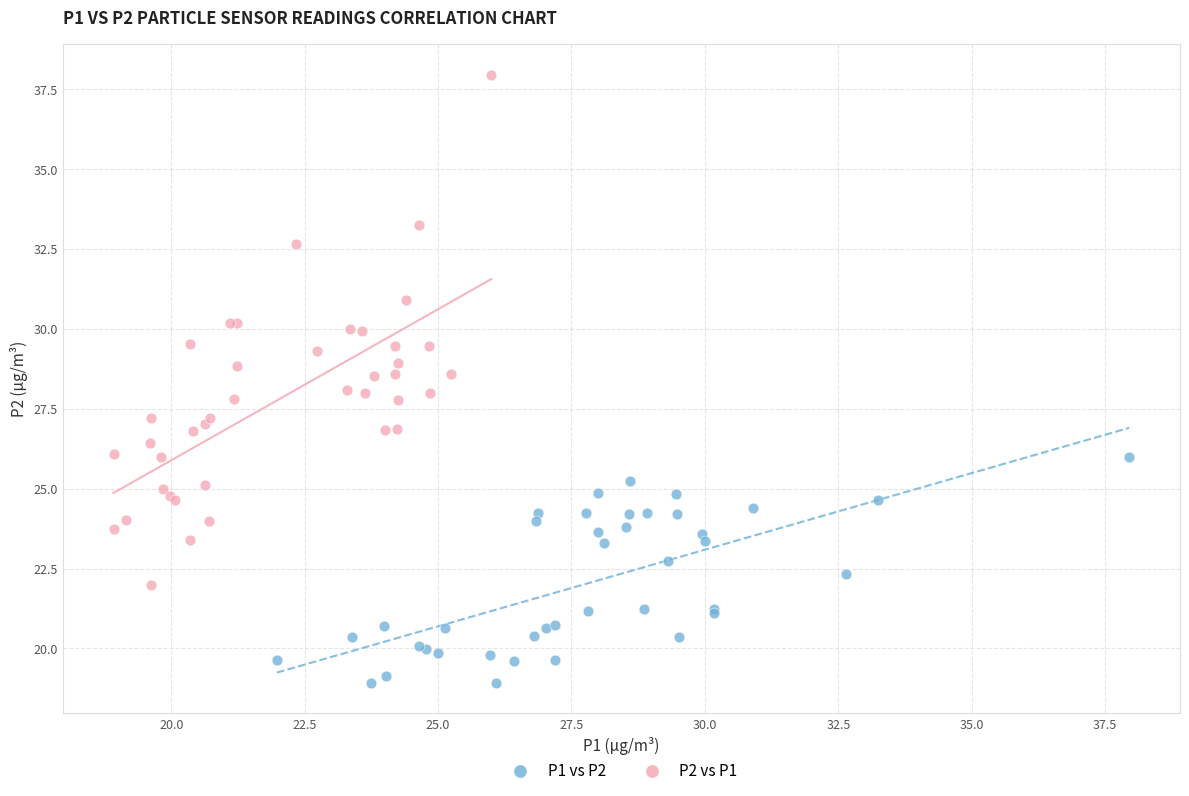

Which series reaches the maximum Y coordinate?

P2 vs P1